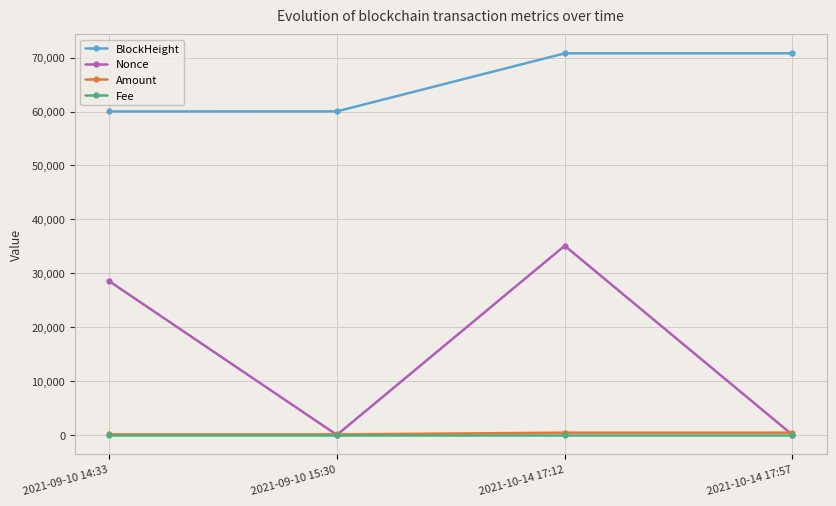

Is it true that Fee equals 0.0 at 2021-10-14 17:57?

True